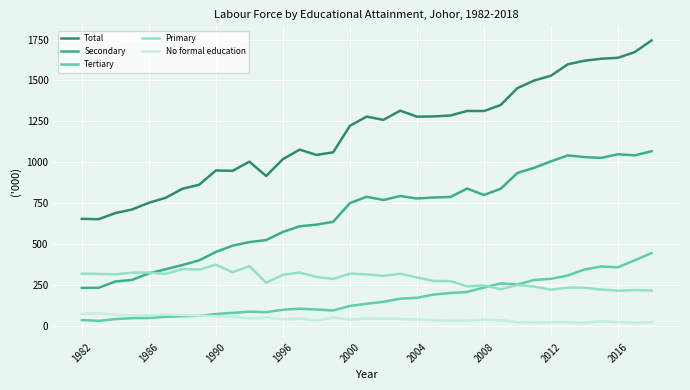

True or false: Total and Primary intersect in this chart.

False